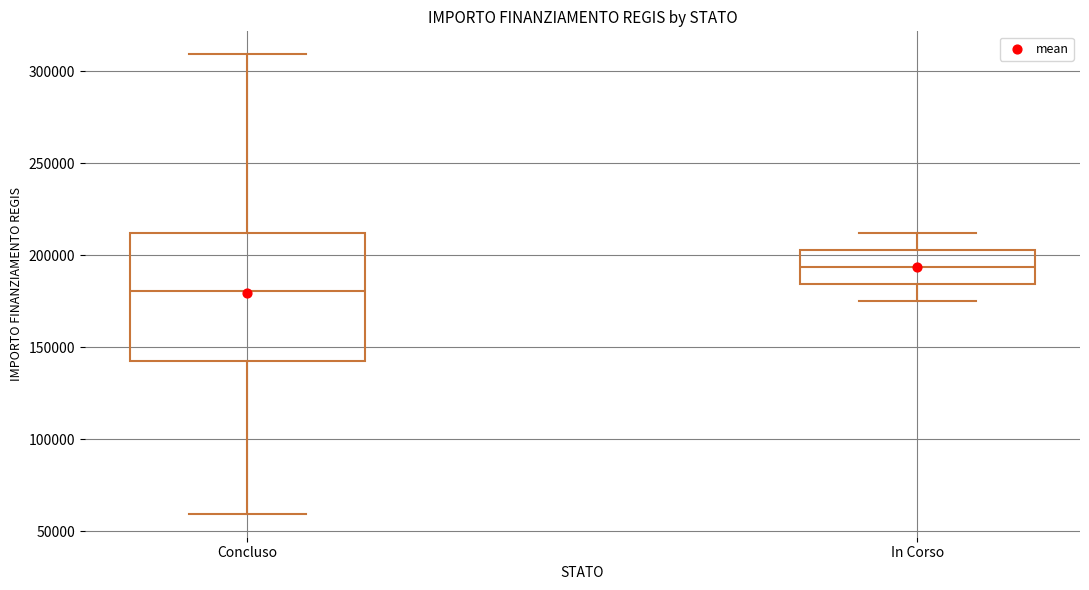

Reading left to right, read every box against the y-axis: the position of its median line, the range the box covers, and the ends of its whiskers. The values are not printed on the chart, so give them approximately, as read against the axis.

Concluso: median 180000, box 145000 to 210000, whiskers 60000 to 310000
In Corso: median 195000, box 185000 to 205000, whiskers 175000 to 210000